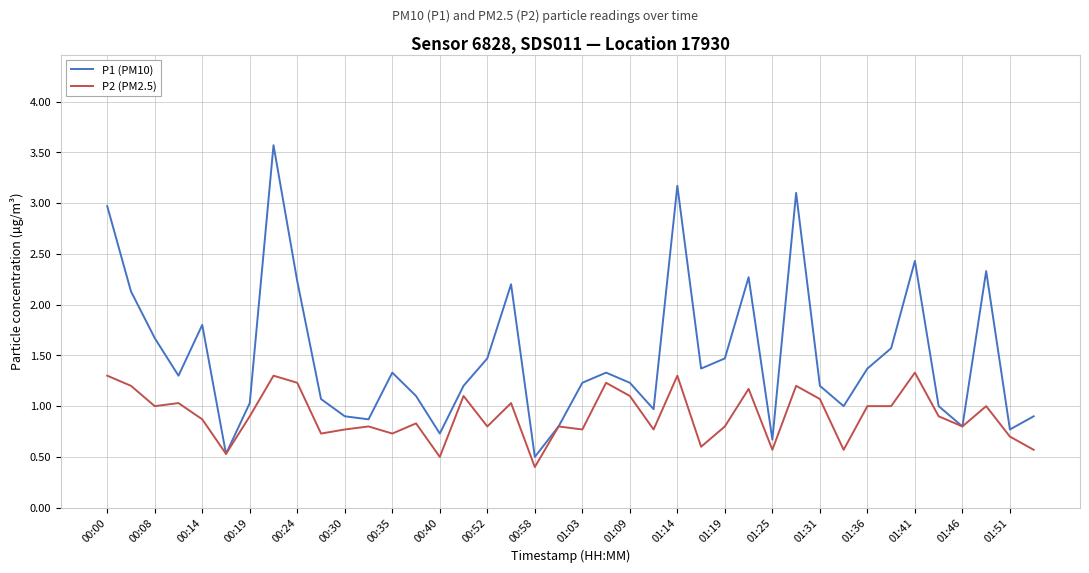

How many lines are shown in the chart?

2